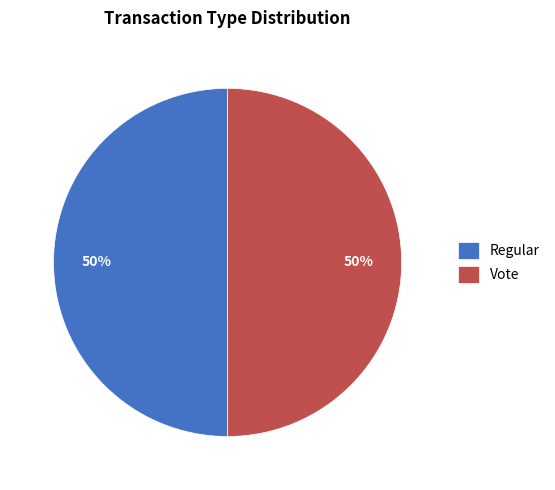

Count the number of slices in the pie.

2